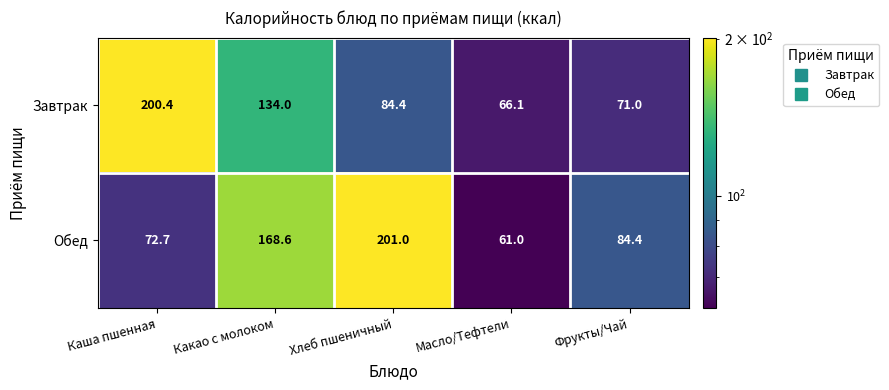

What is the average value of the Завтрак series?

111.2